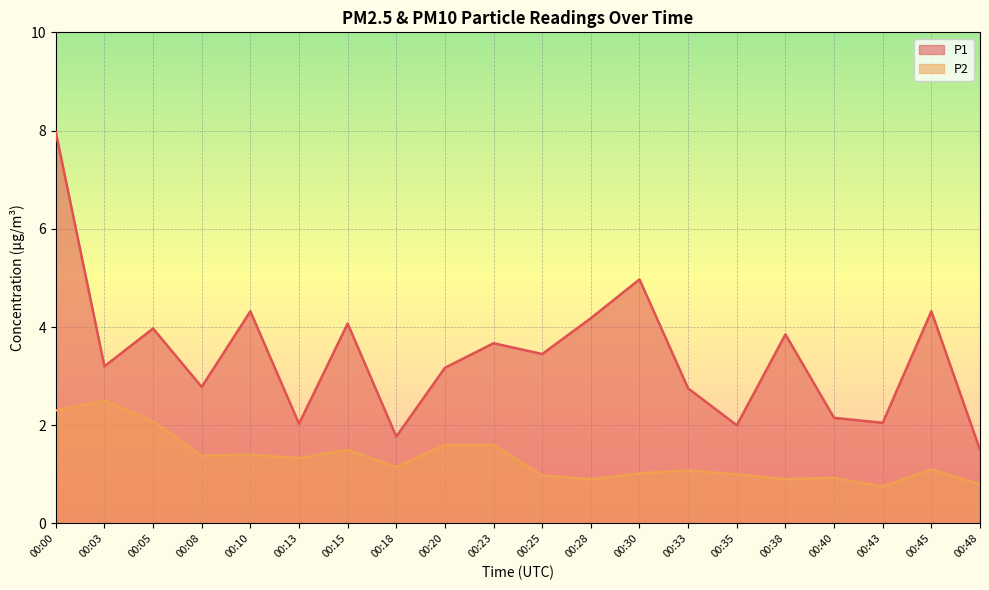

True or false: P2 and P1 intersect in this chart.

False